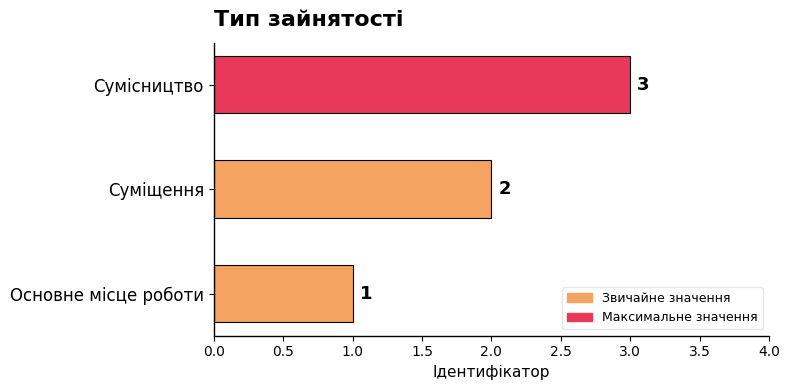

How many bars are there in total?

3